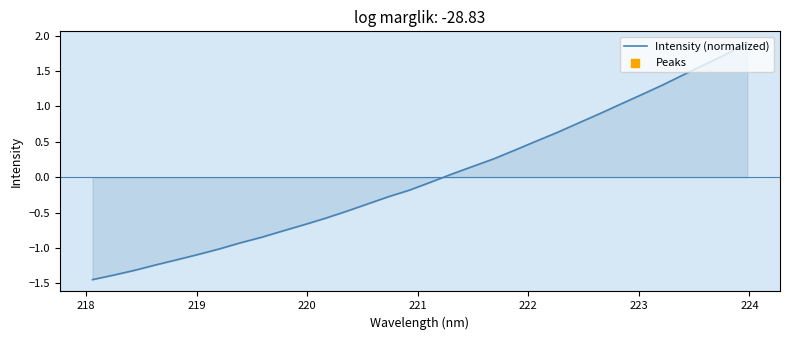

What is the difference between the maximum and minimum values?

3.3